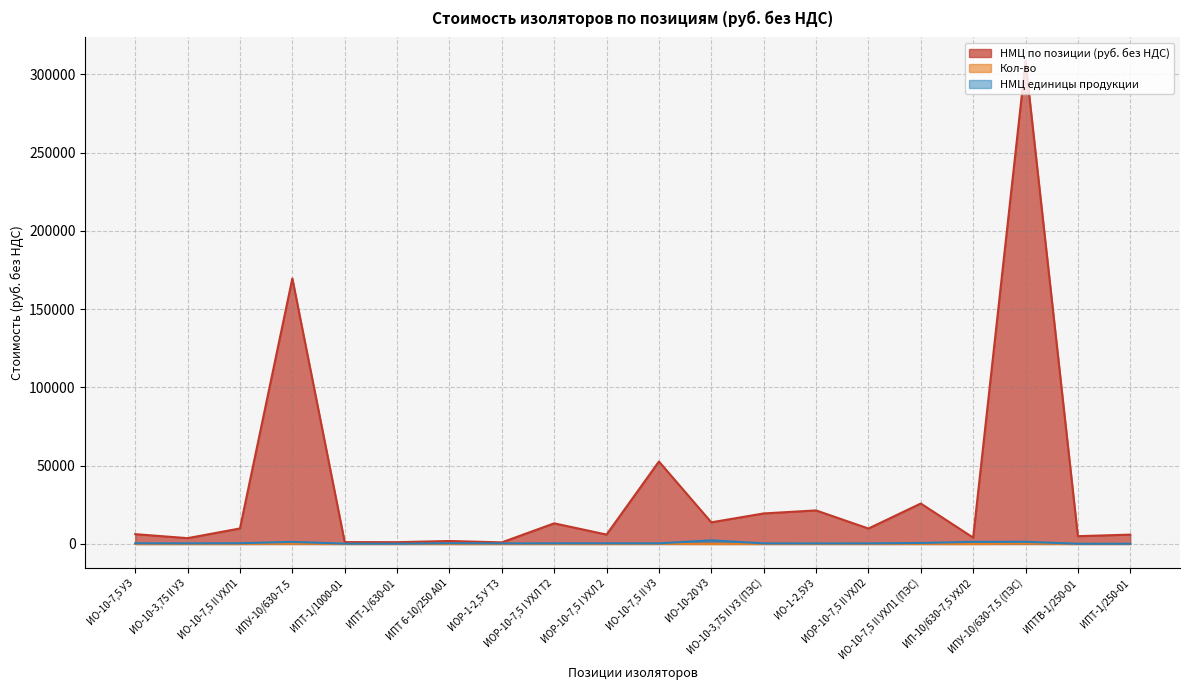

True or false: НМЦ единицы продукции and НМЦ по позиции (руб. без НДС) cross at least once.

False